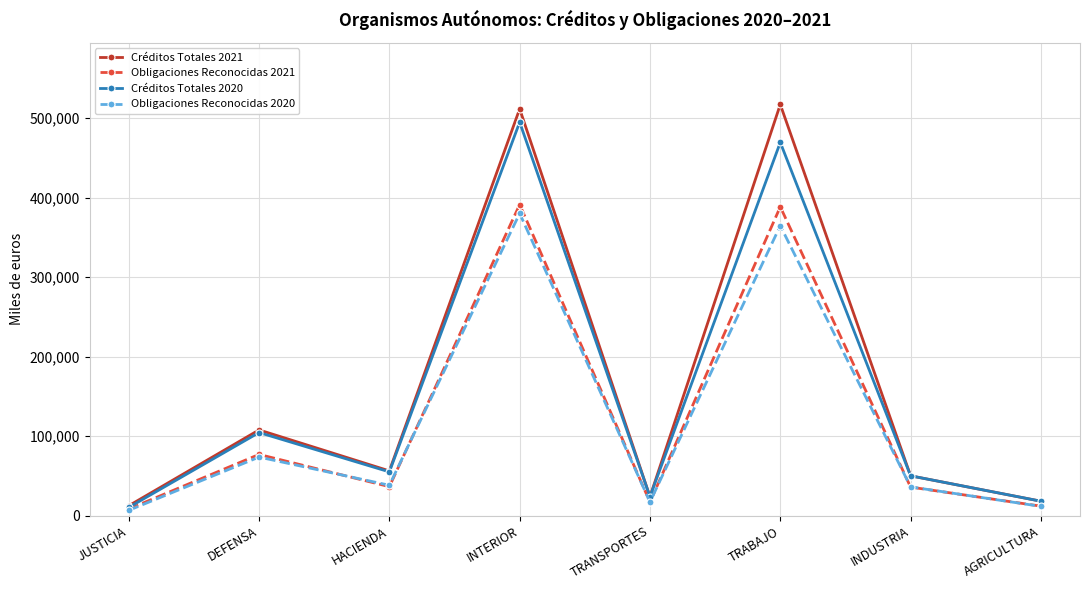

Which series has the largest total across all categories?

Créditos Totales 2021